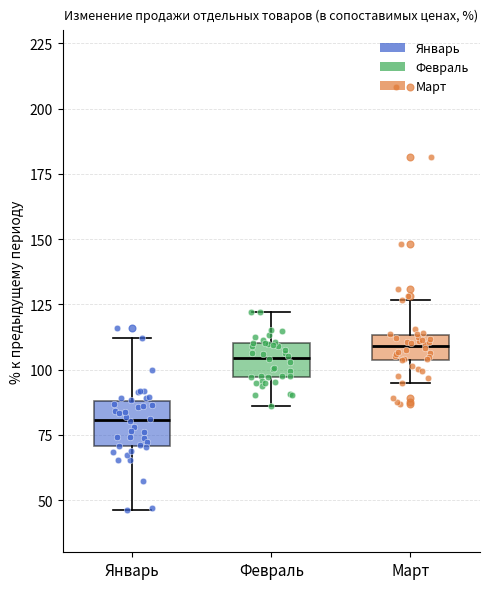

Reading left to right, transcribe this box plot: for each box, give where its median line is, the range the box spans, and where its two whiskers end, as read against the y-axis. The values are not printed on the chart, so give them approximately, as read against the axis.

Январь: median 80, box 70 to 90, whiskers 45 to 110
Февраль: median 105, box 95 to 110, whiskers 85 to 120
Март: median 110, box 105 to 115, whiskers 95 to 125